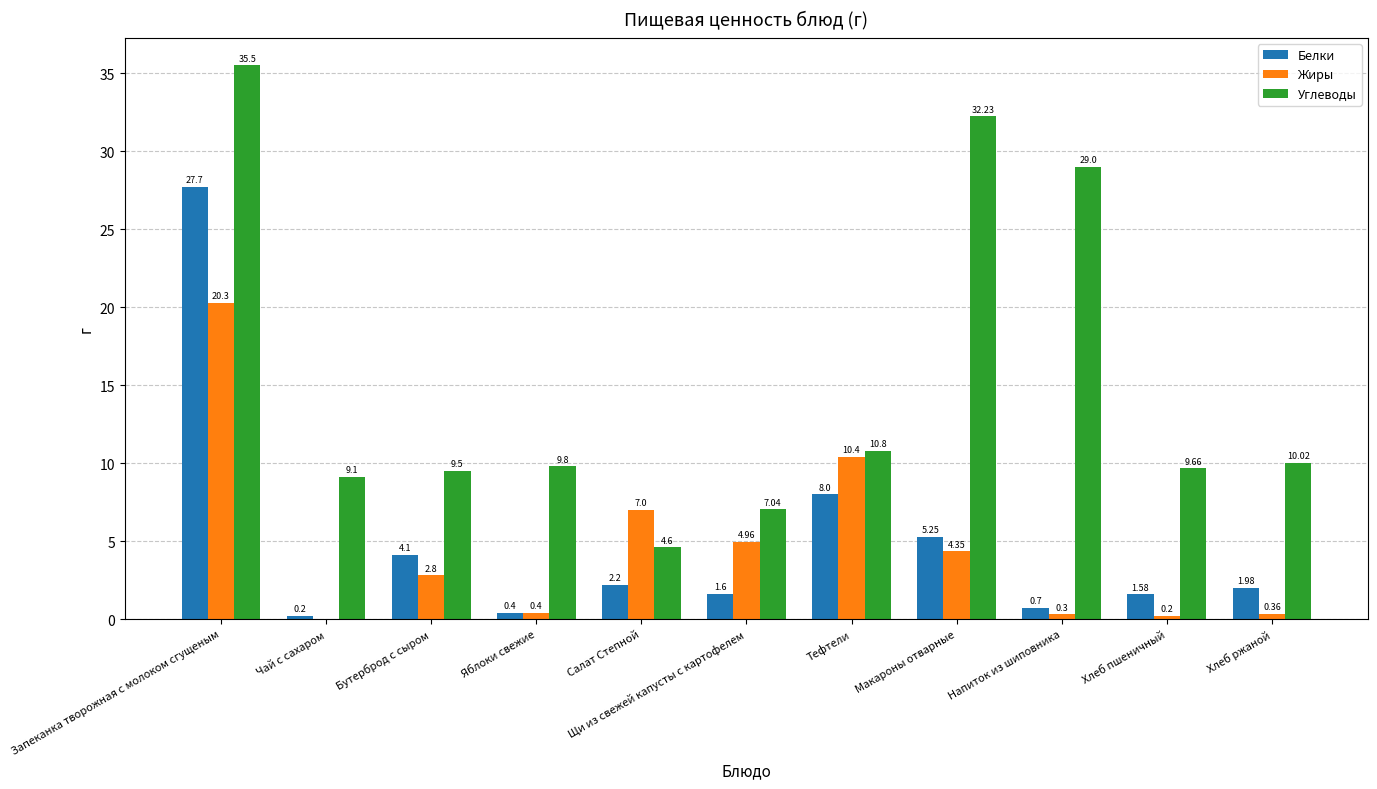

Is the value of Углеводы at Бутерброд с сыром greater than the value of Белки at Чай с сахаром?

Yes